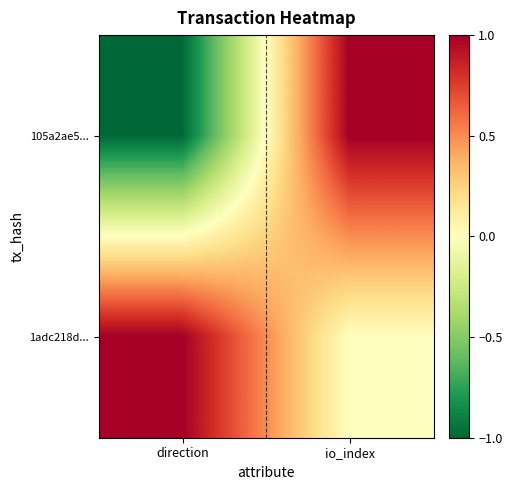

Rank the series at io_index from highest to lowest value.

105a2ae5..., 1adc218d...